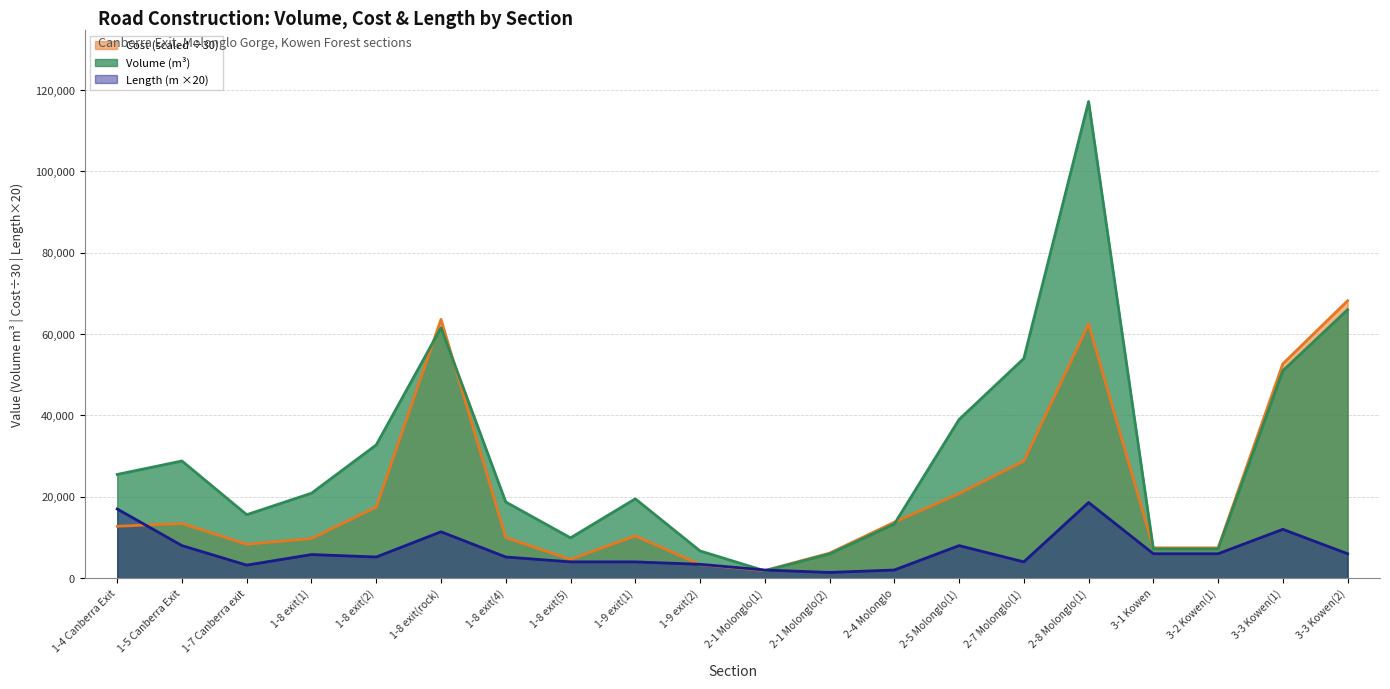

What is the greatest value displayed?

117180.0